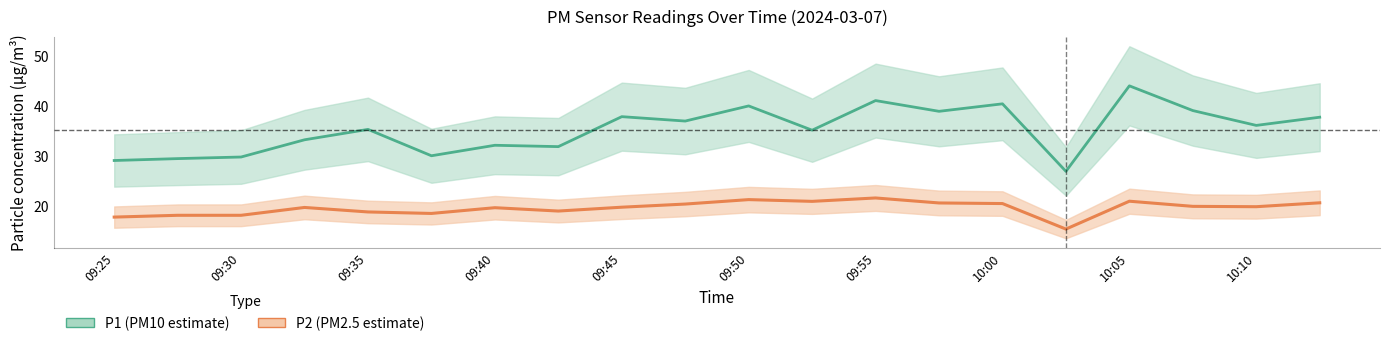

What value does the P1 center series have at 09:50?

40.0